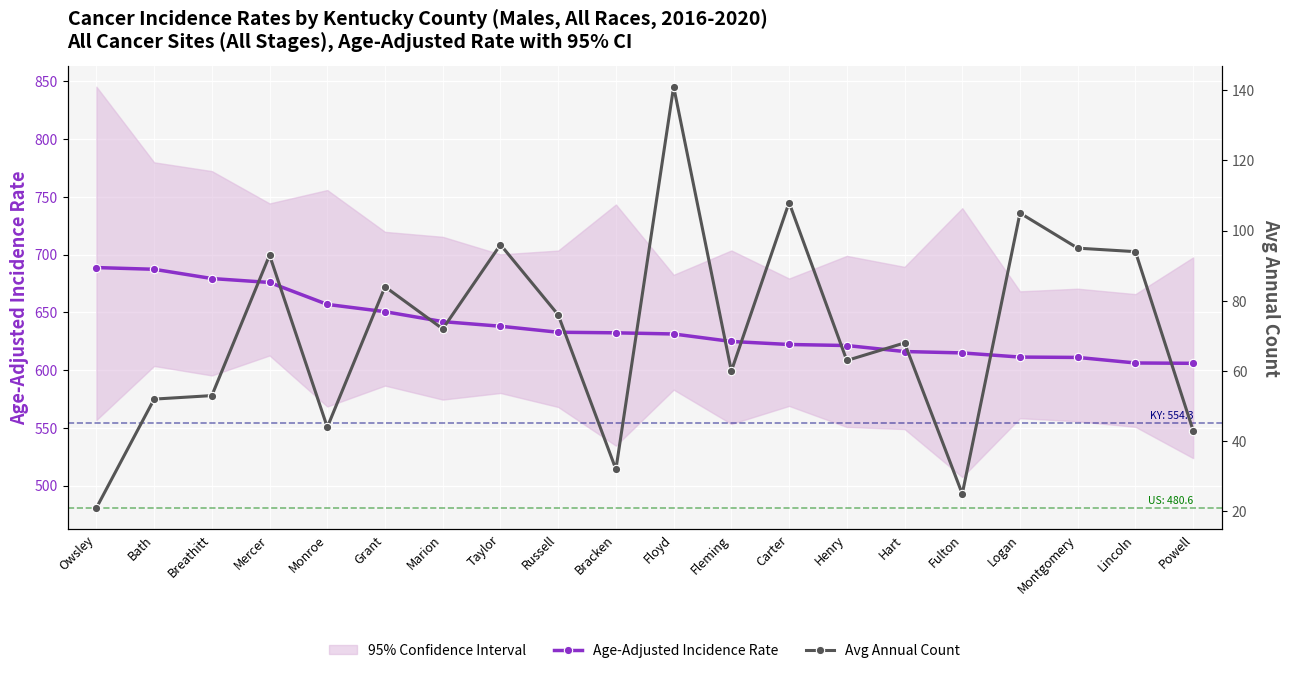

The value of Age-Adjusted Incidence Rate at Monroe is 656.8. True or false?

True